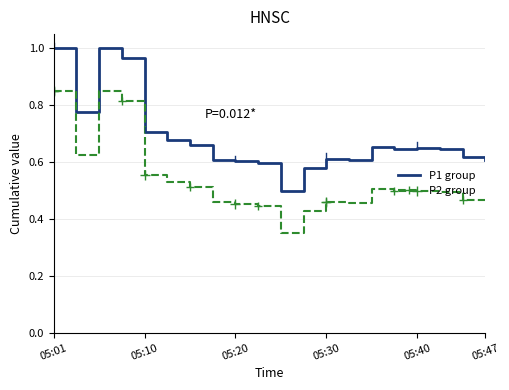

List the series in order of their peak value, lowest first.

P2 group, P1 group